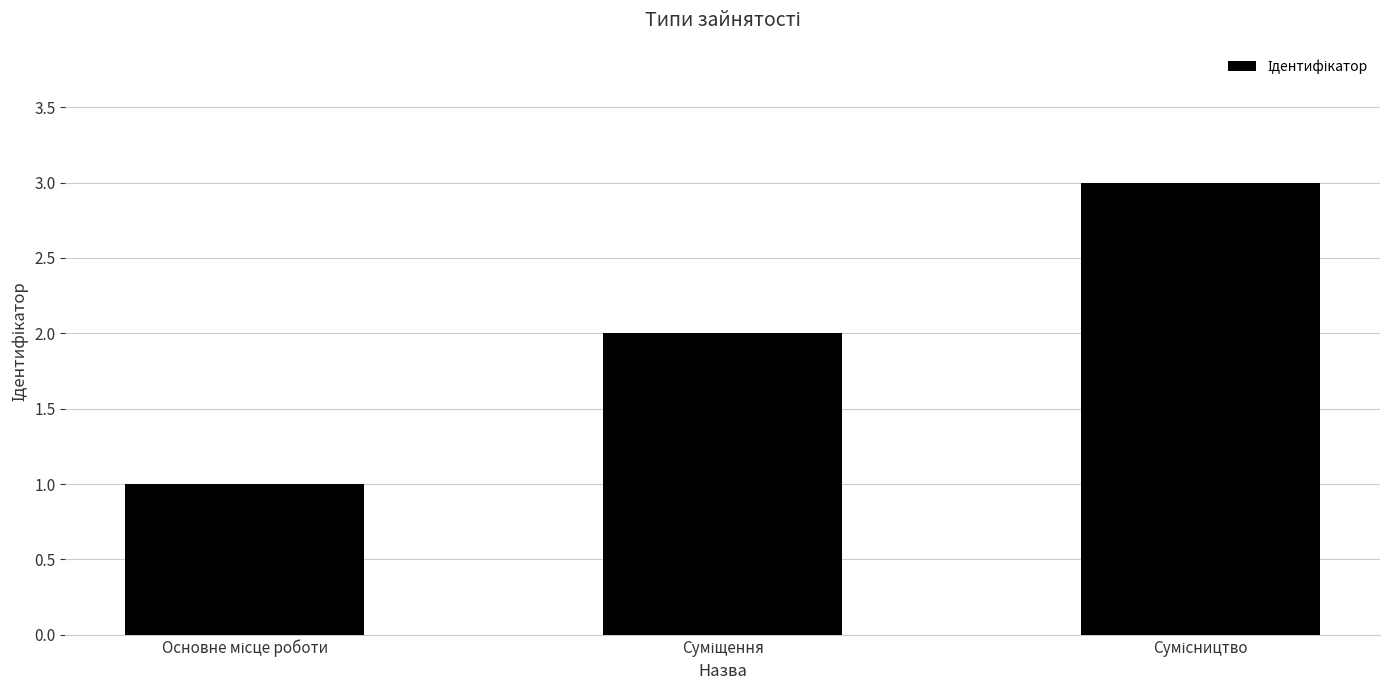

What is the maximum value shown in the chart?

3